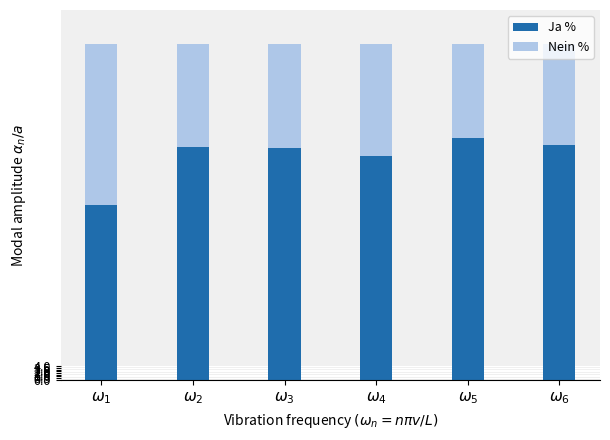

What is the maximum value for Ja %?

71.8